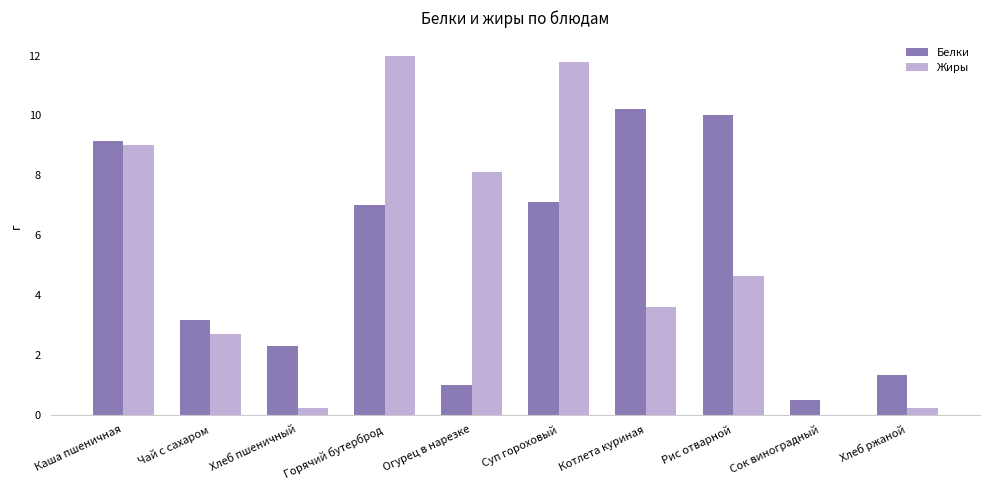

Does the chart contain stacked bars?

No